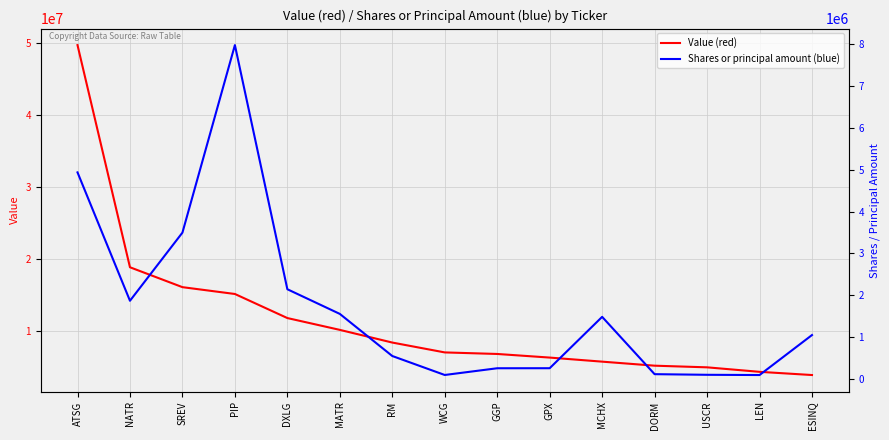

True or false: Value (red) and Shares or principal amount (blue) intersect in this chart.

False